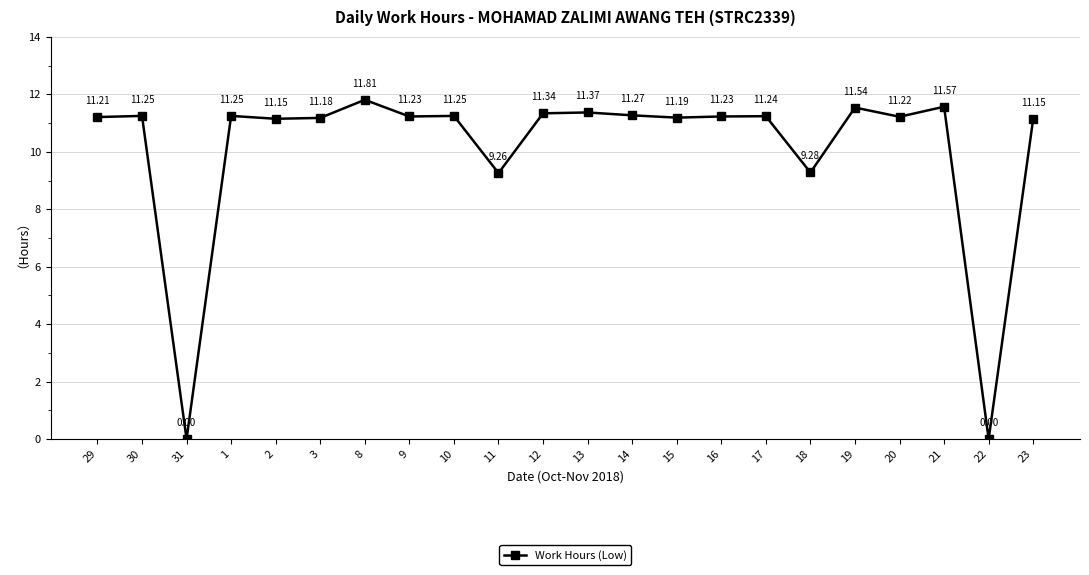

What position from the right is 29?

22